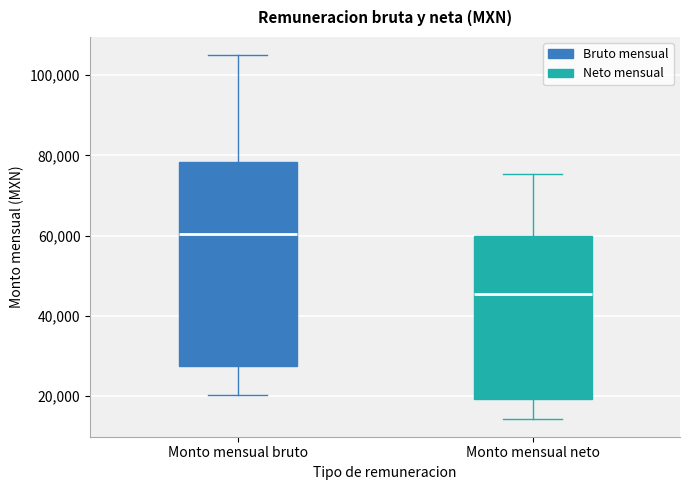

Reading left to right, transcribe this box plot: for each box, give where its median line is, the range the box spans, and where its two whiskers end, as read against the y-axis. The values are not printed on the chart, so give them approximately, as read against the axis.

Monto mensual bruto: median 60000, box 28000 to 78000, whiskers 20000 to 104000
Monto mensual neto: median 46000, box 20000 to 60000, whiskers 14000 to 76000